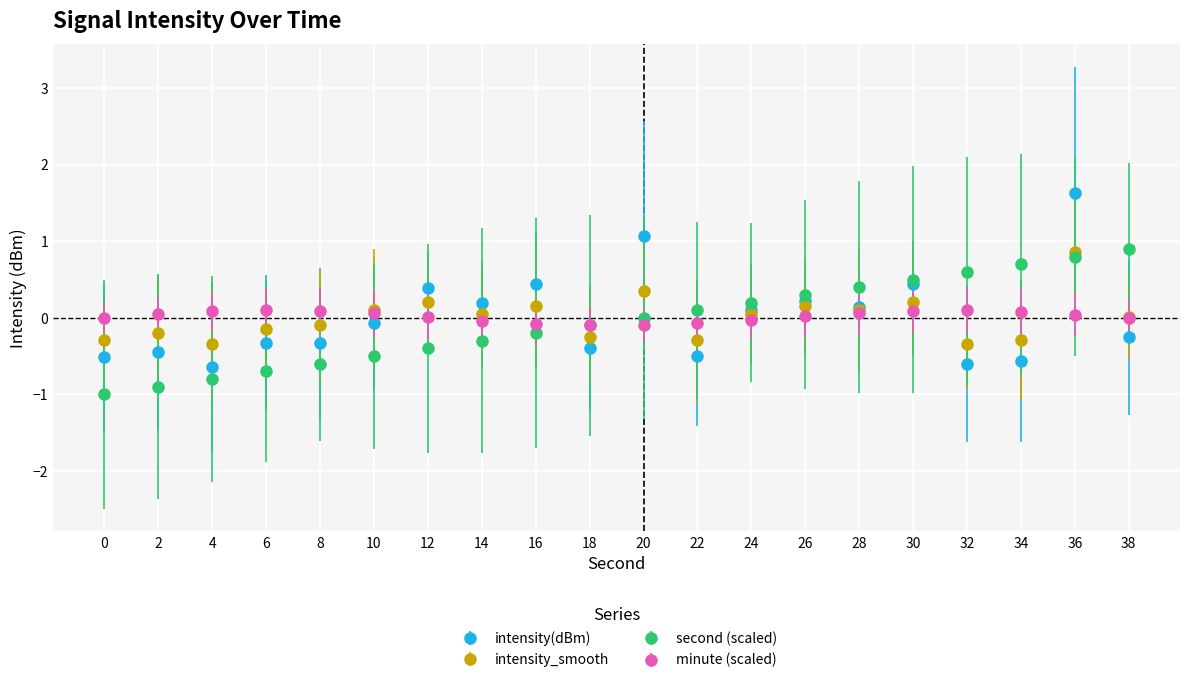

Which series has the widest spread of values?

intensity(dBm)